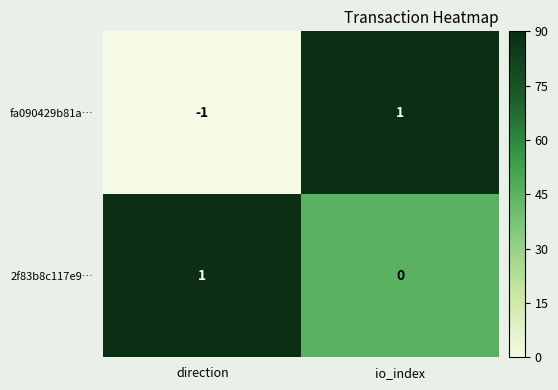

Which category has the lowest value across all series?

direction